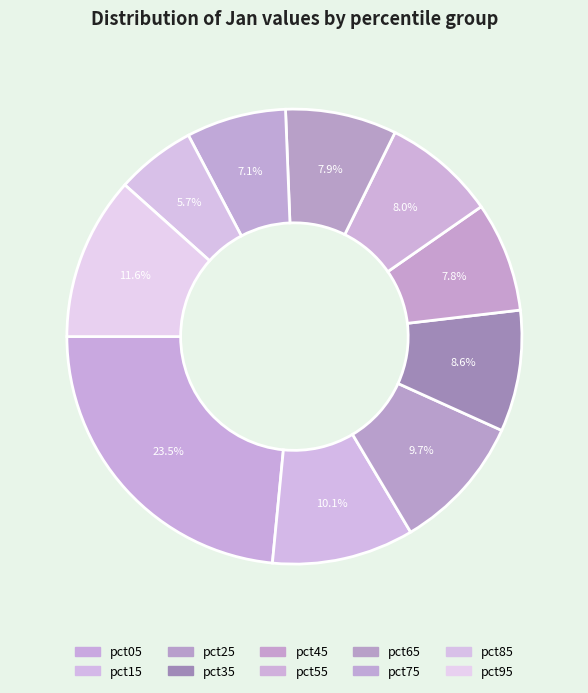

To the nearest percent, what is the average slice percentage?

10%